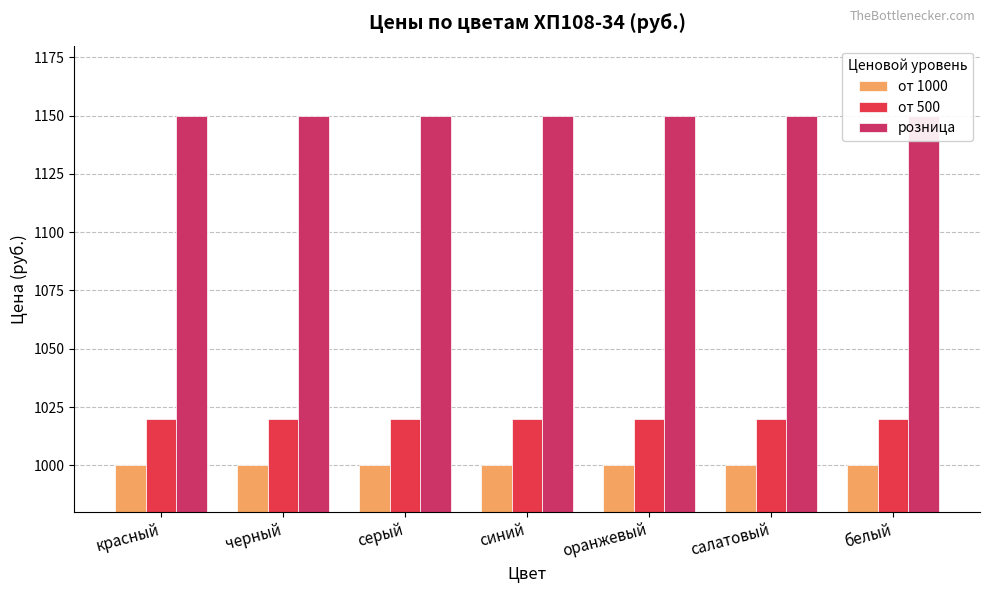

At which category is the sum across all series the highest?

красный